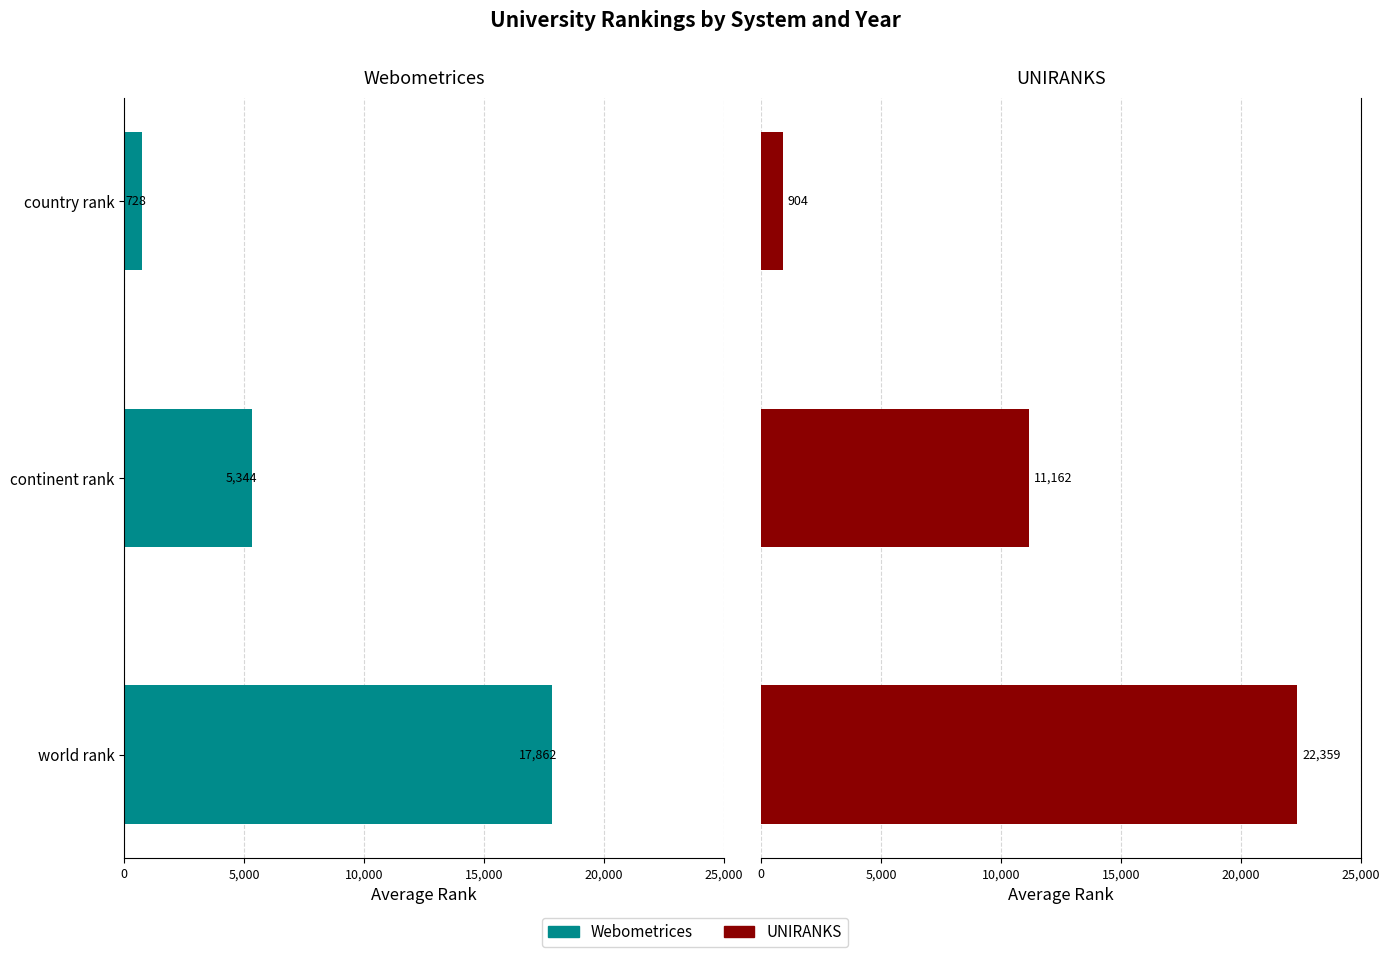

Rank the series by their average value, from highest to lowest.

UNIRANKS, Webometrices